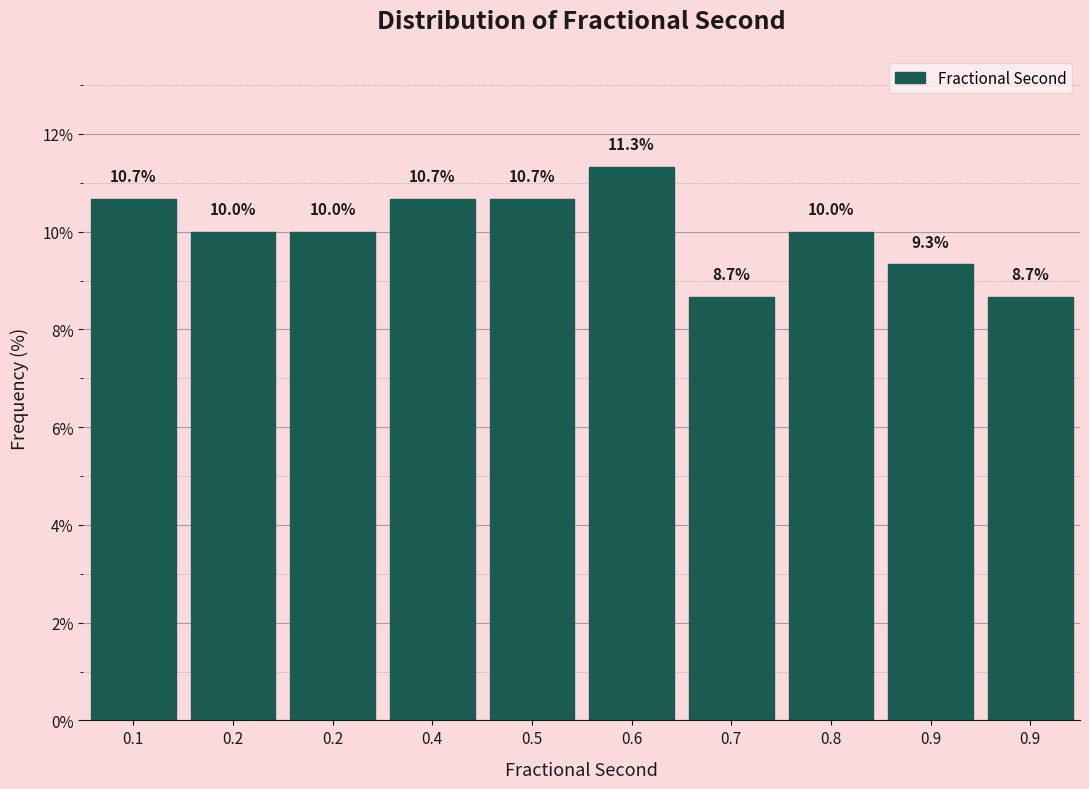

How many bars are there in total?

10